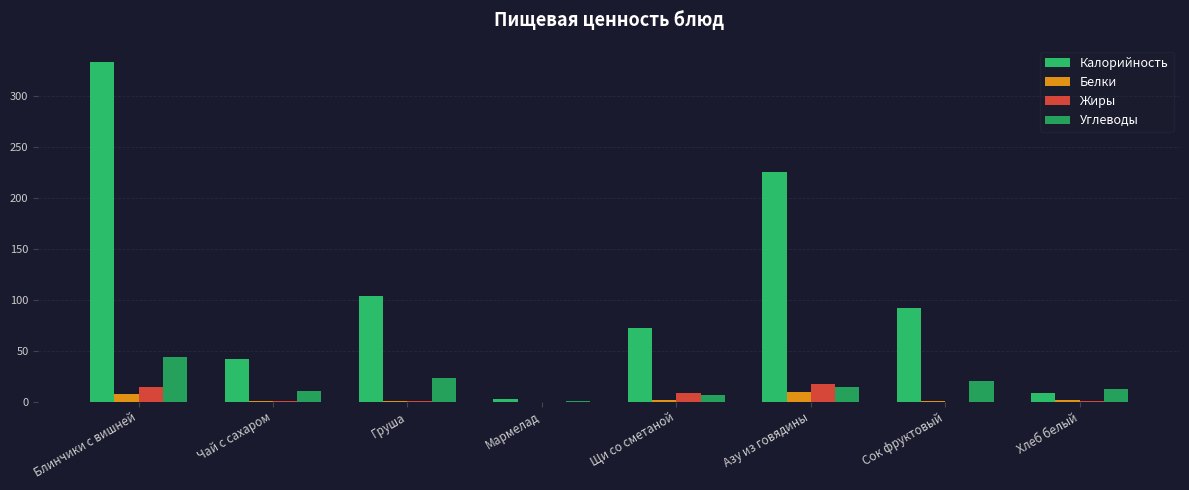

What is the difference between the maximum and minimum values in the Жиры series?

17.1